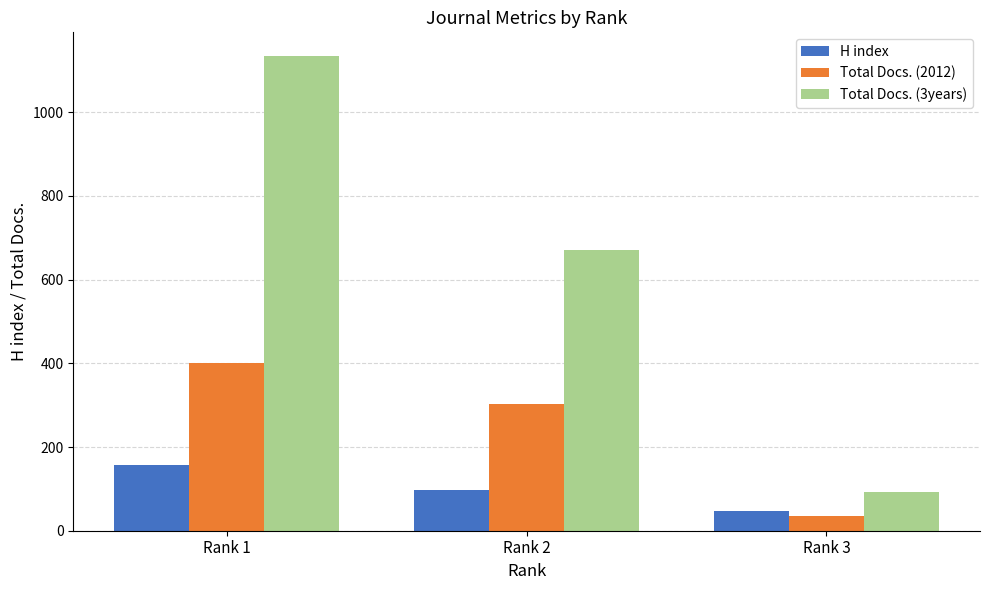

At how many categories does at least one series exceed 163?

2